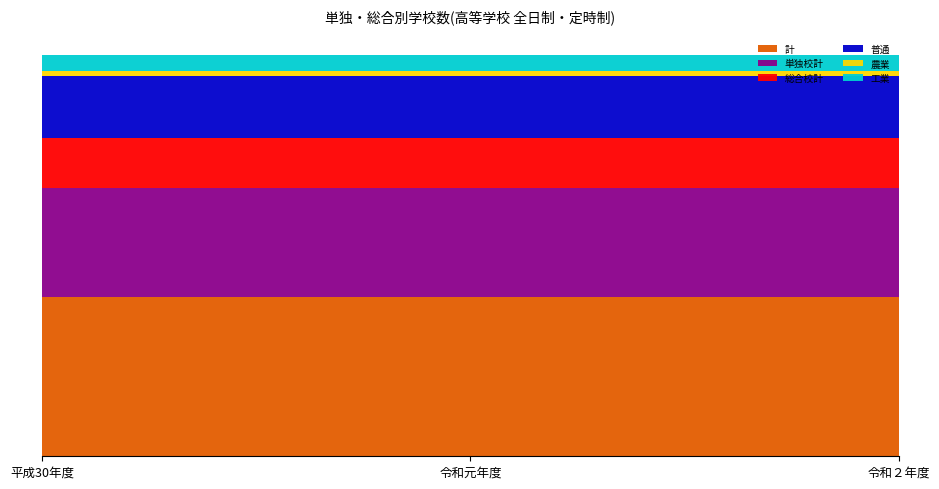

Reading left to right, extract all data points from this chart.

計: 61	61	61
単独校計: 42	42	42
総合校計: 19	19	19
普通: 24	24	24
農業: 2	2	2
工業: 6	6	6